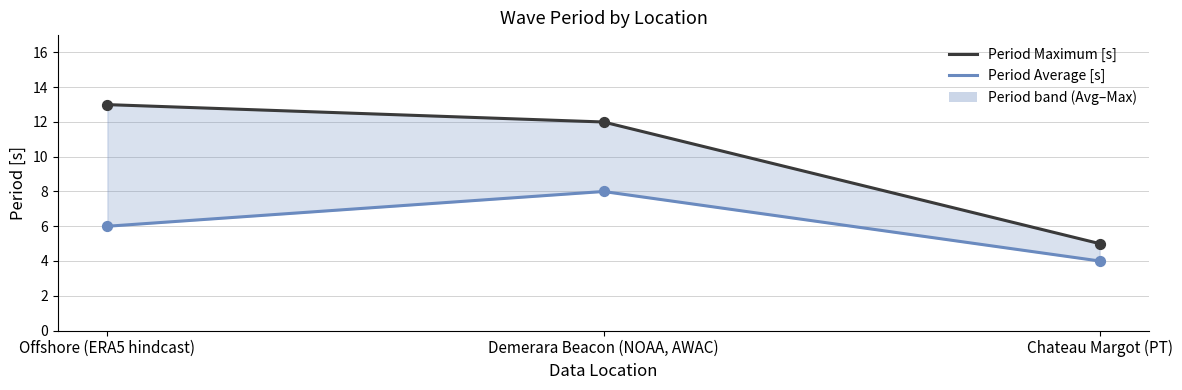

Which series has the largest Y range (max minus min)?

Period Maximum [s]